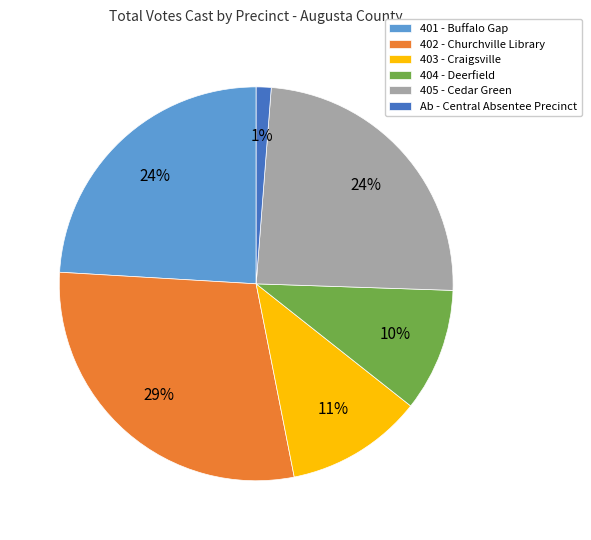

How many segments does this pie chart have?

6